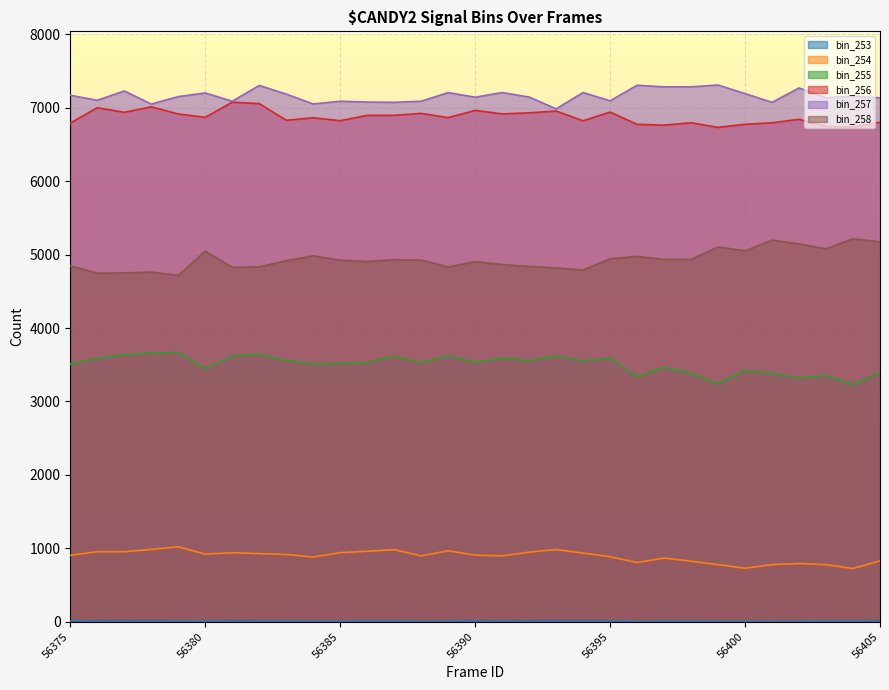

What is the value of the bin_256 point at the 7th from the left?

7075